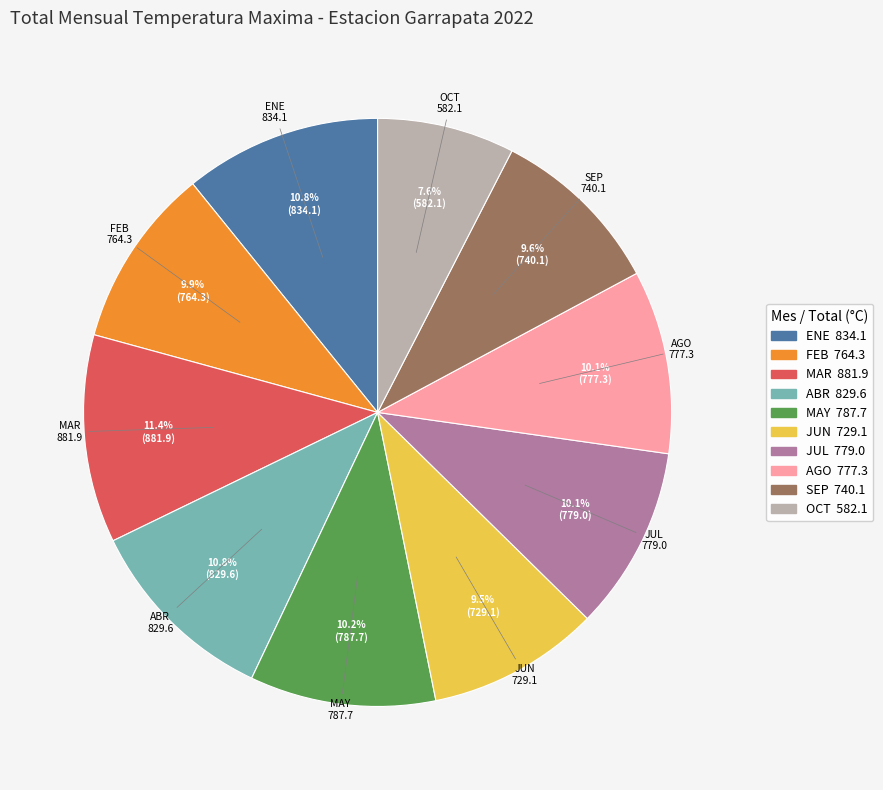

Is there any slice that represents more than half of the pie?

No